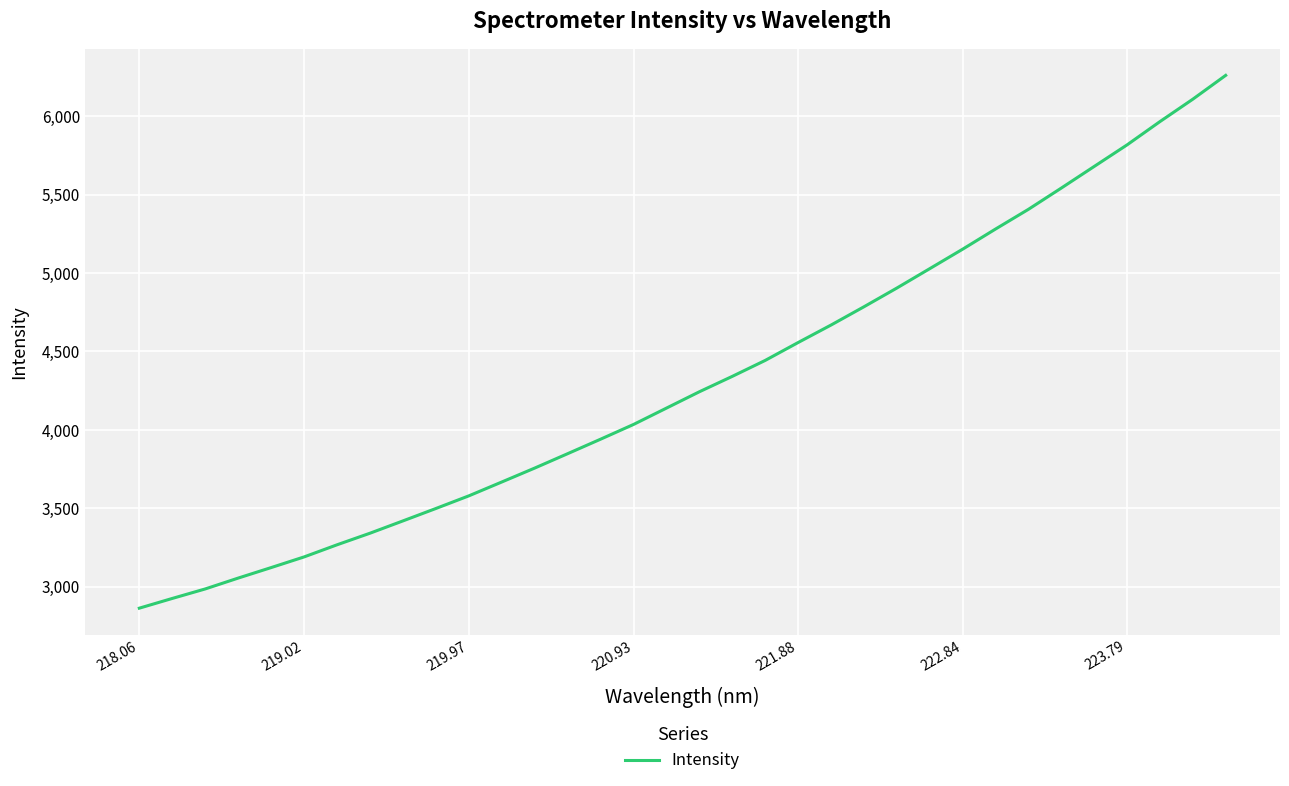

What is the smallest value displayed?

2863.0